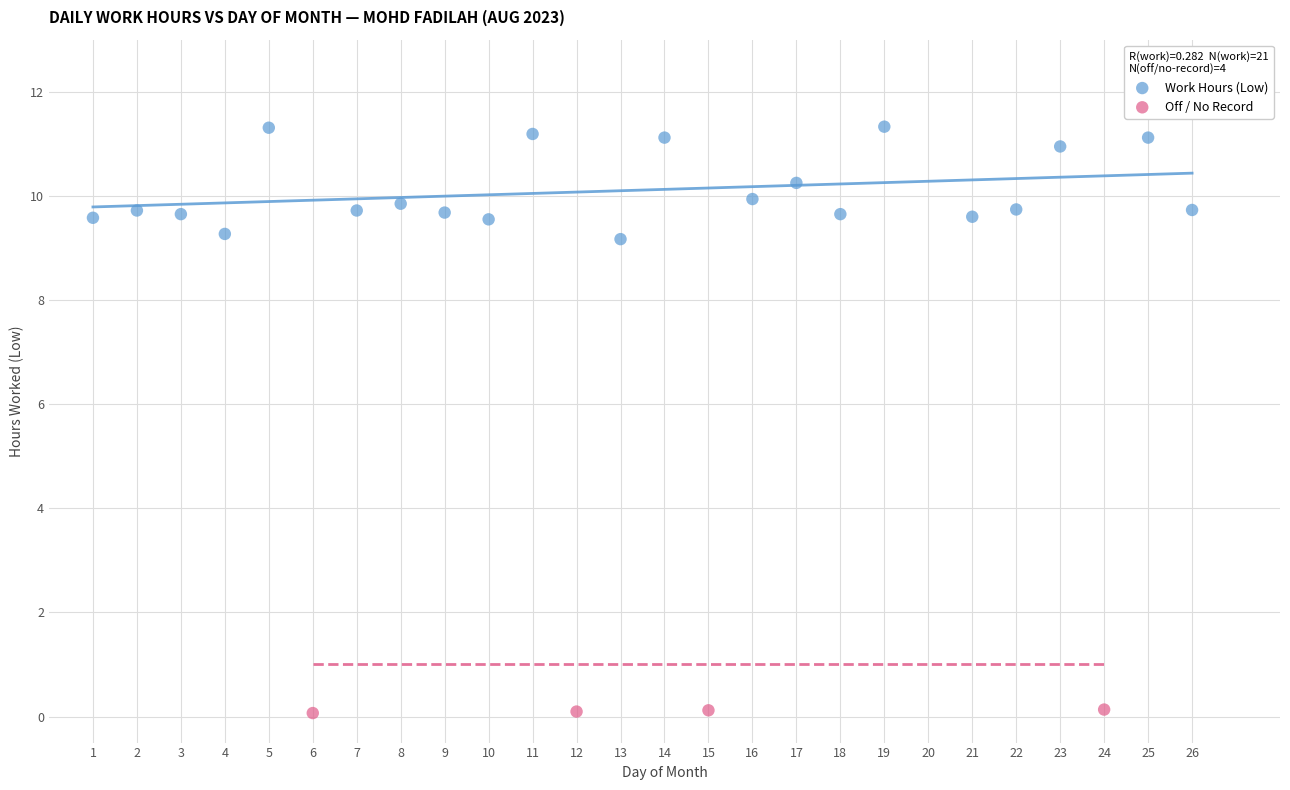

Which series has the widest spread of Y values?

Work Hours (Low)